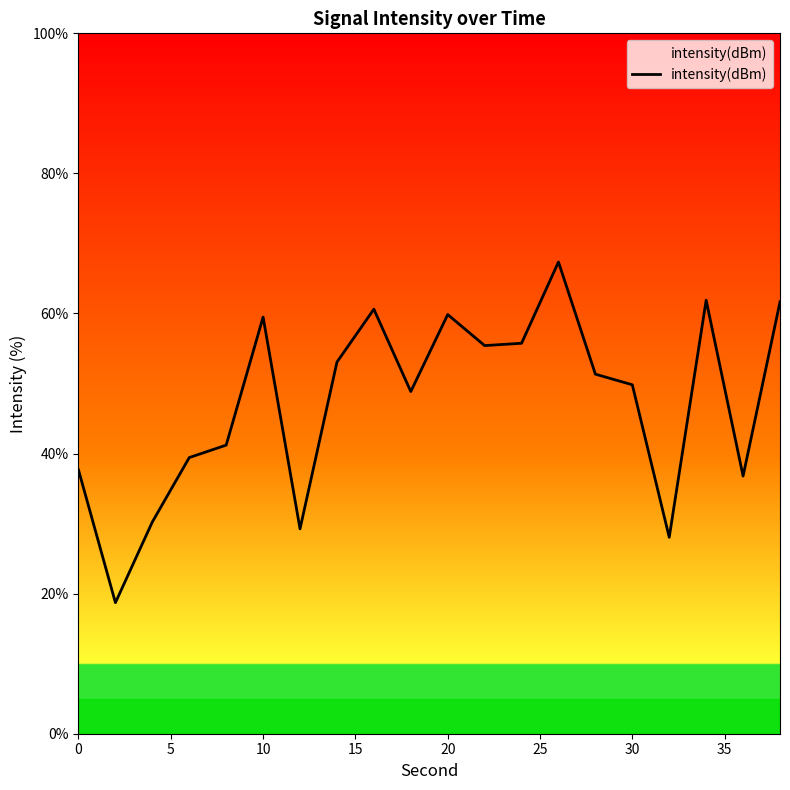

How many categories are shown in the chart?

20